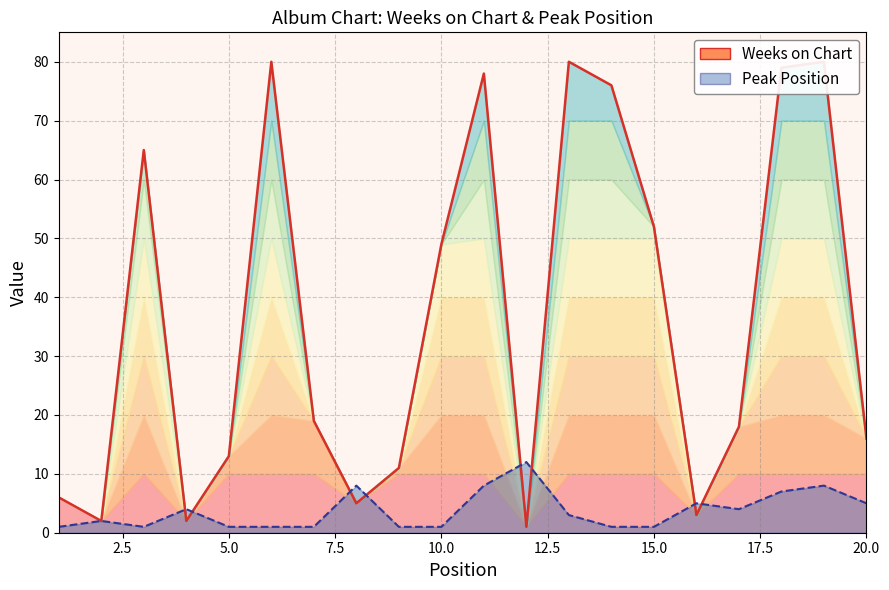

Where is the first local minimum for Peak Position?

3